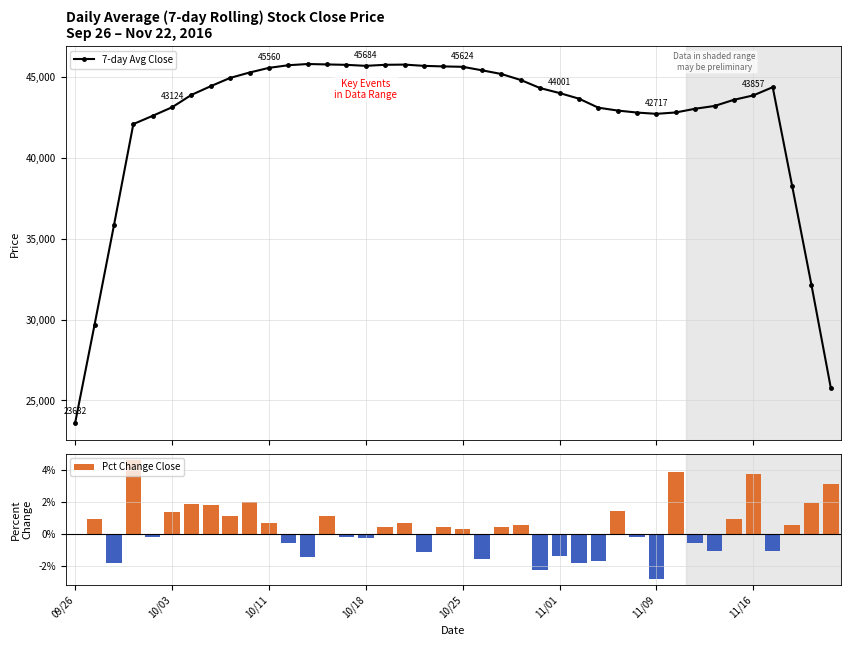

List the series in order of their peak value, highest first.

7-day Avg Close, Pct Change Close